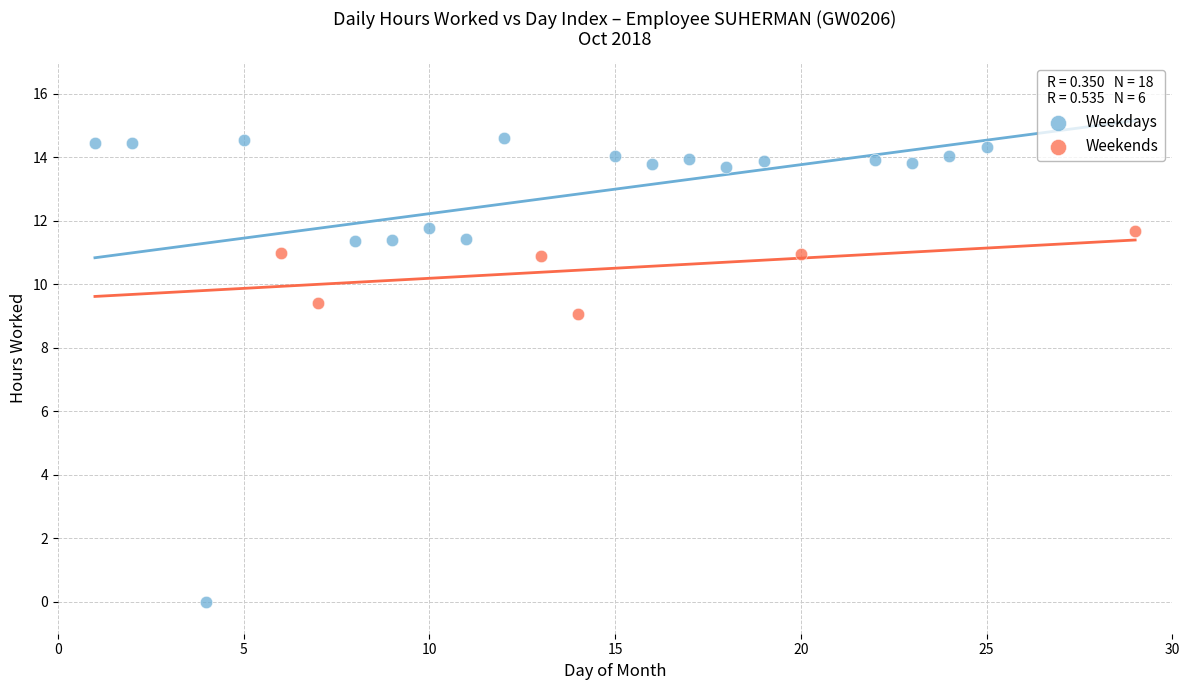

Which series reaches the maximum Y coordinate?

Weekdays